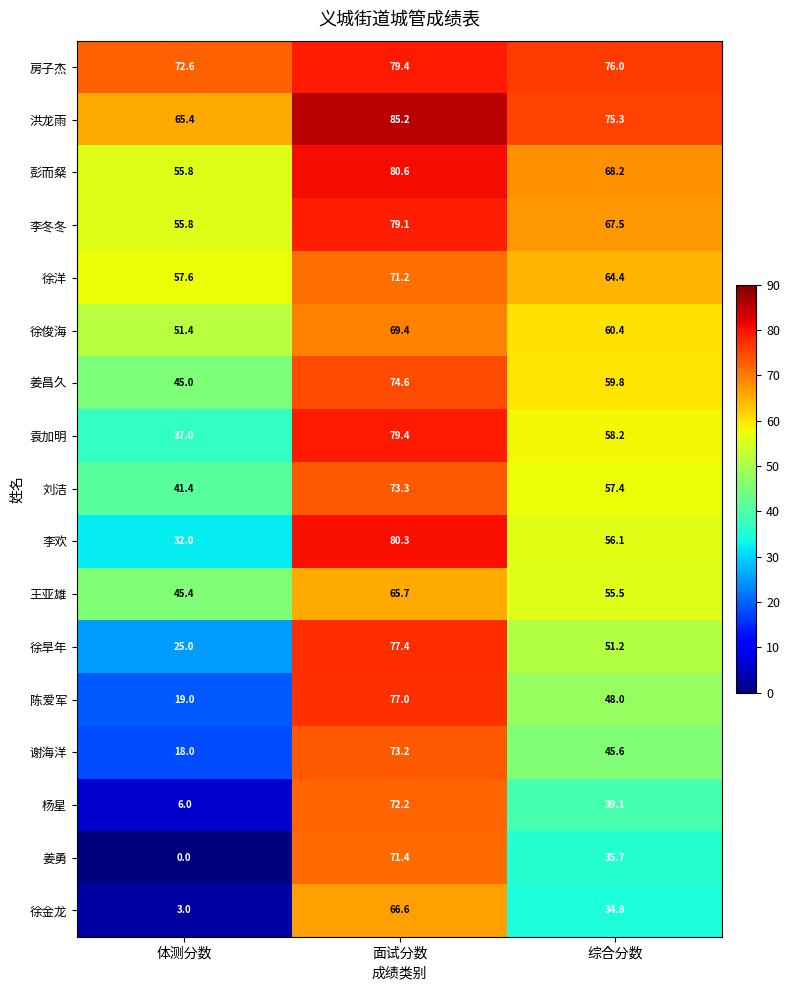

What is the total value across all series at 综合分数?

953.2